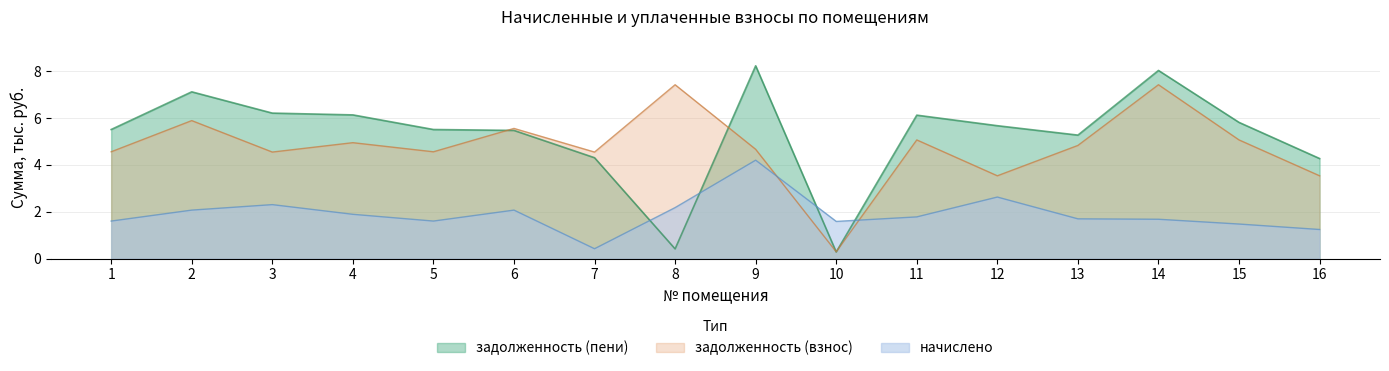

What value does the задолженность (пени) series have at 14?

8.0